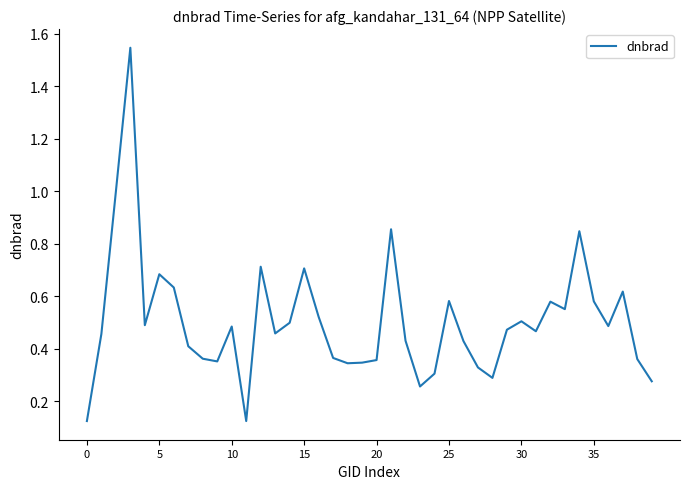

What is the difference between the maximum and minimum values?

1.4